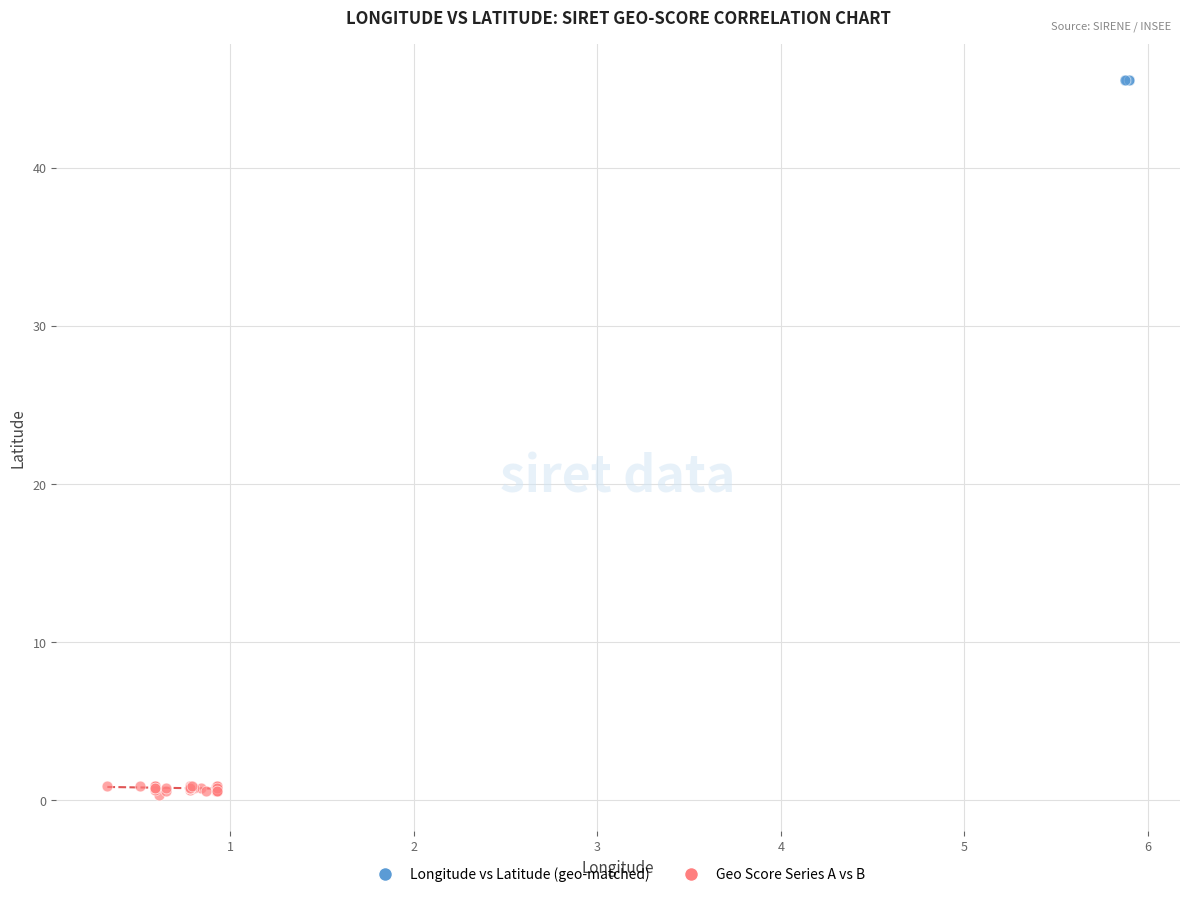

Which series contains the highest Y value?

Longitude vs Latitude (geo-matched)